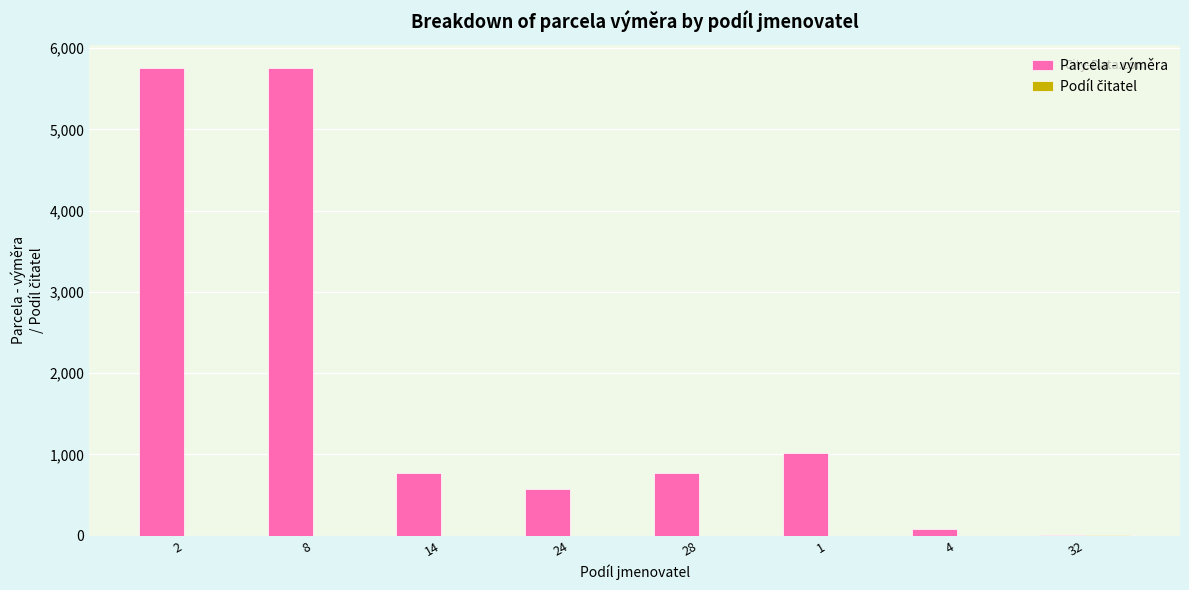

What is the highest value of the Parcela - výměra series?

5755